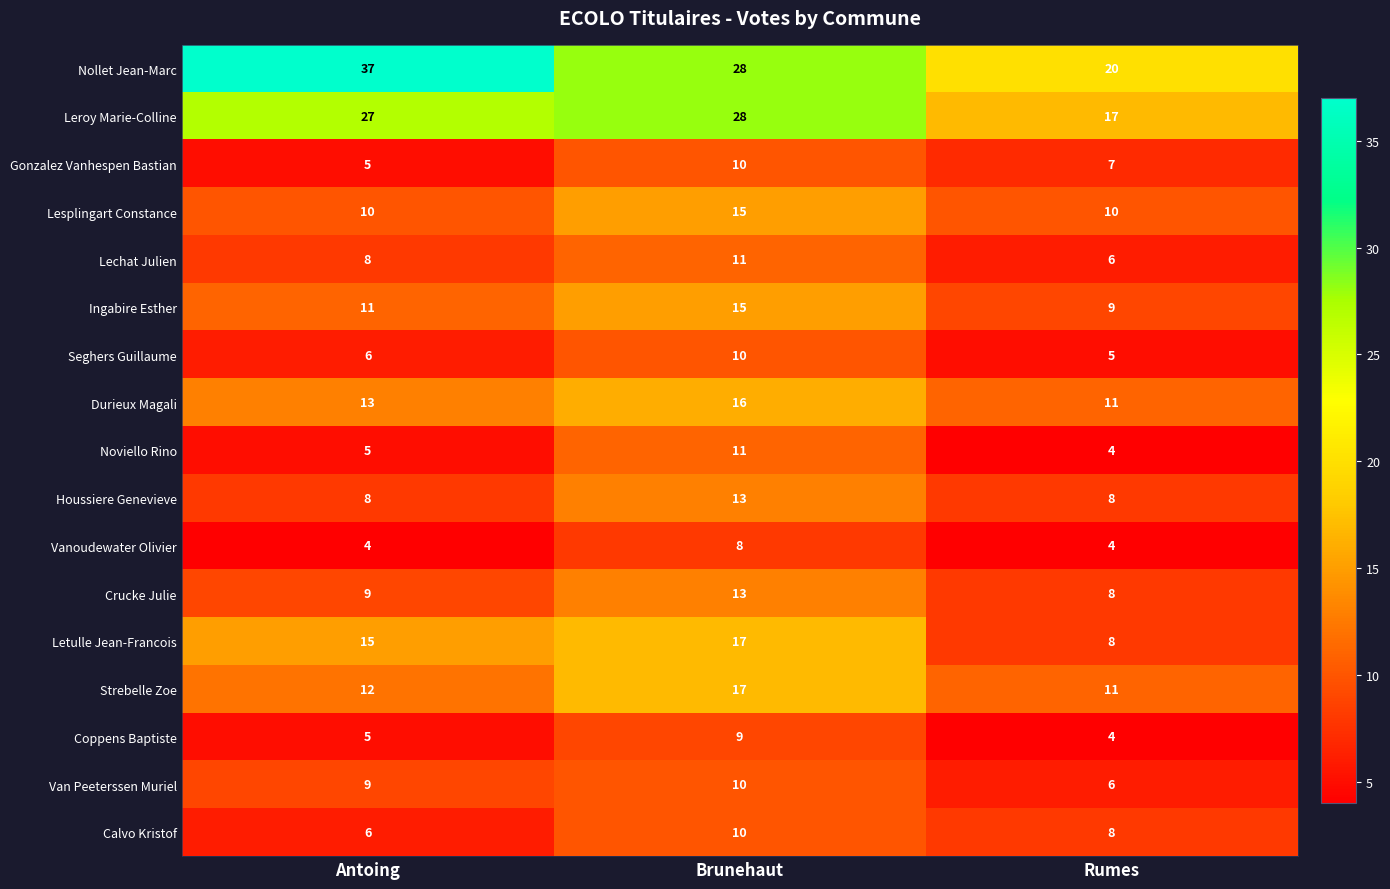

What is the maximum value for Nollet Jean-Marc?

37